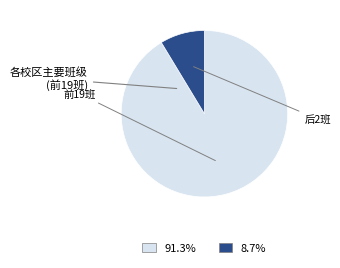

Count the number of slices in the pie.

2